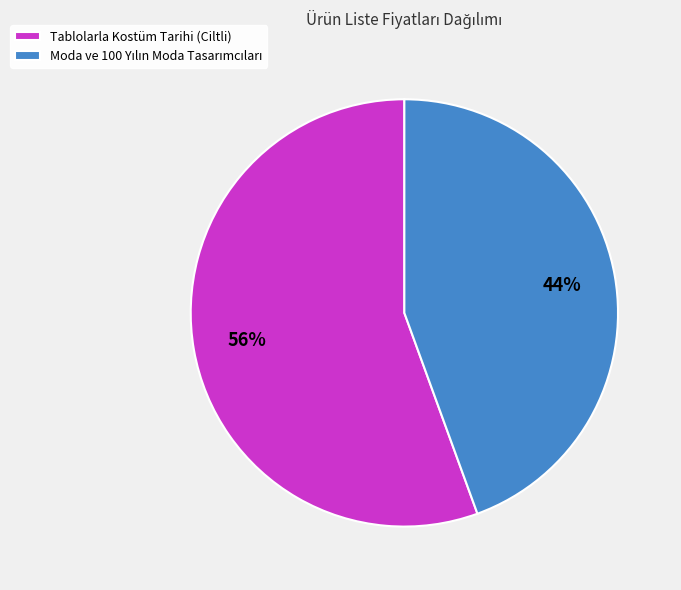

Is it true that Tablolarla Kostüm Tarihi (Ciltli) is 56% of the pie?

True